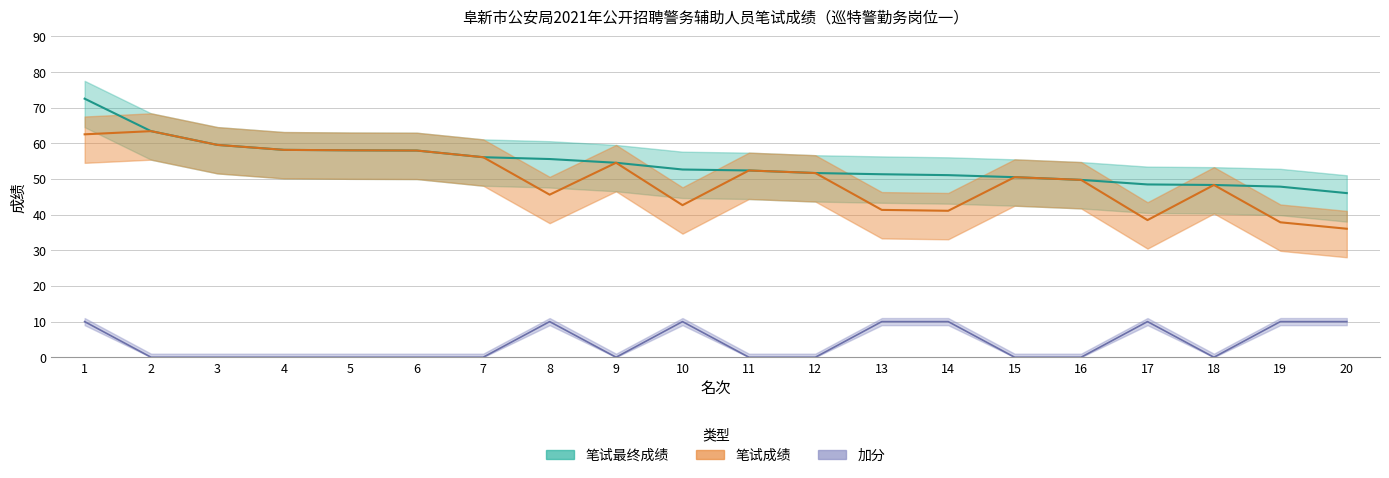

In 加分, how many points are lower than both neighbors (excluding endpoints)?

2